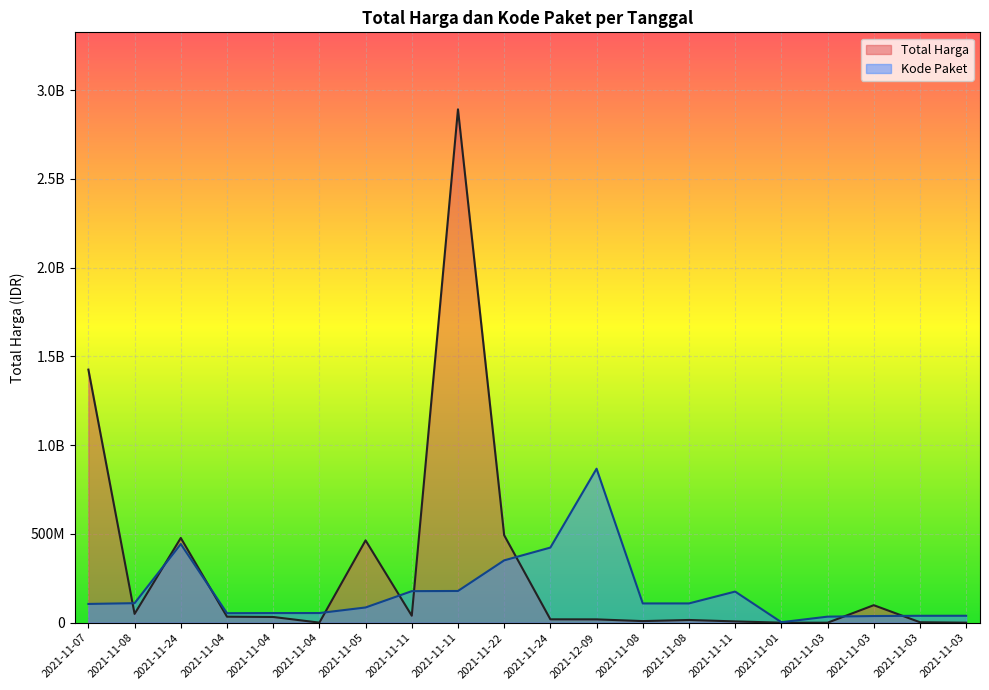

At 2021-11-11, list the series in order from largest to smallest.

Kode Paket, Total Harga